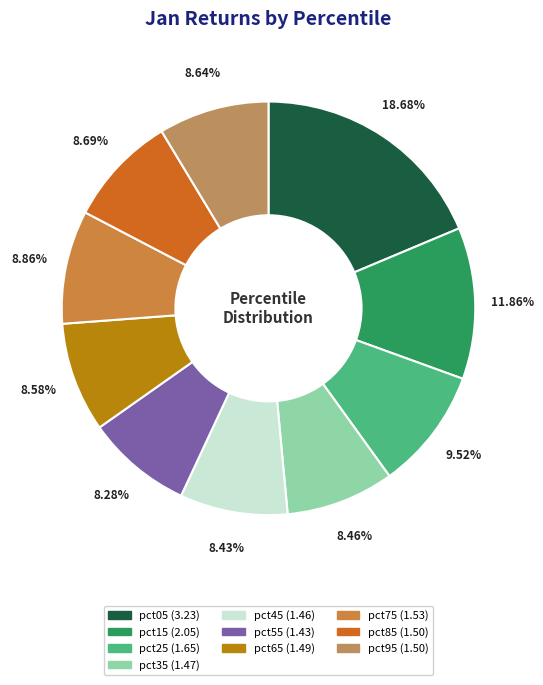

How many segments does this pie chart have?

10